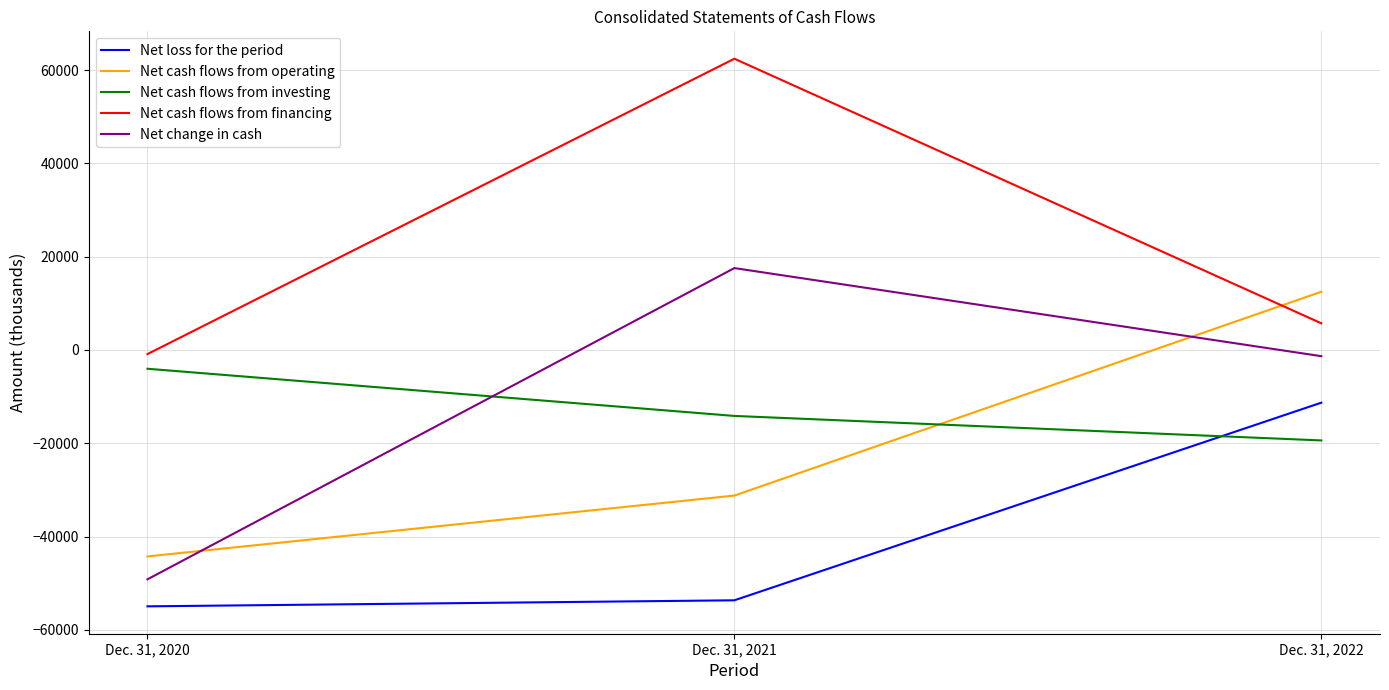

Which series changed the most between Dec. 31, 2021 and Dec. 31, 2022?

Net cash flows from financing